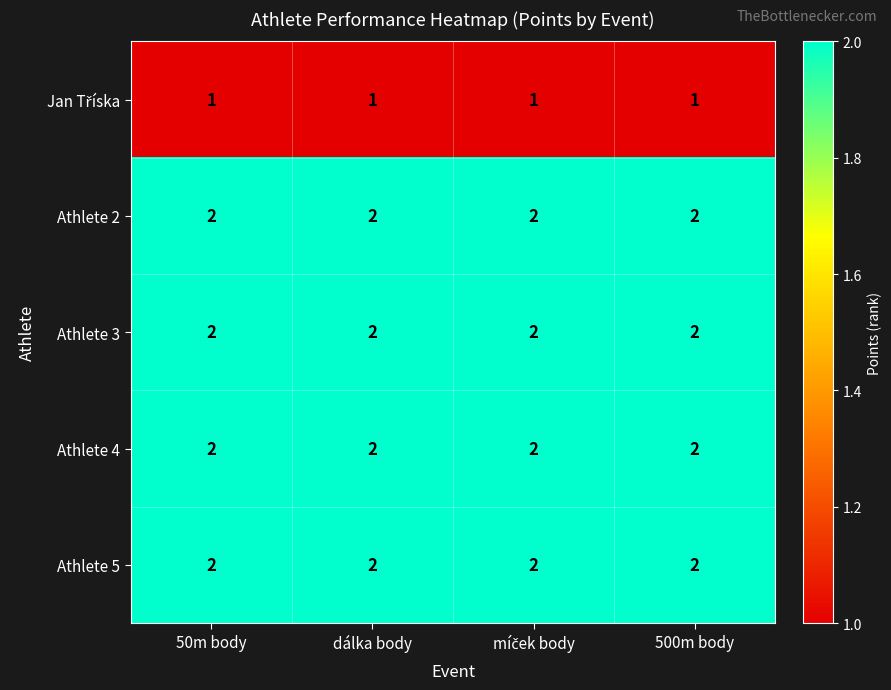

What is the sum of all Athlete 5 values?

8